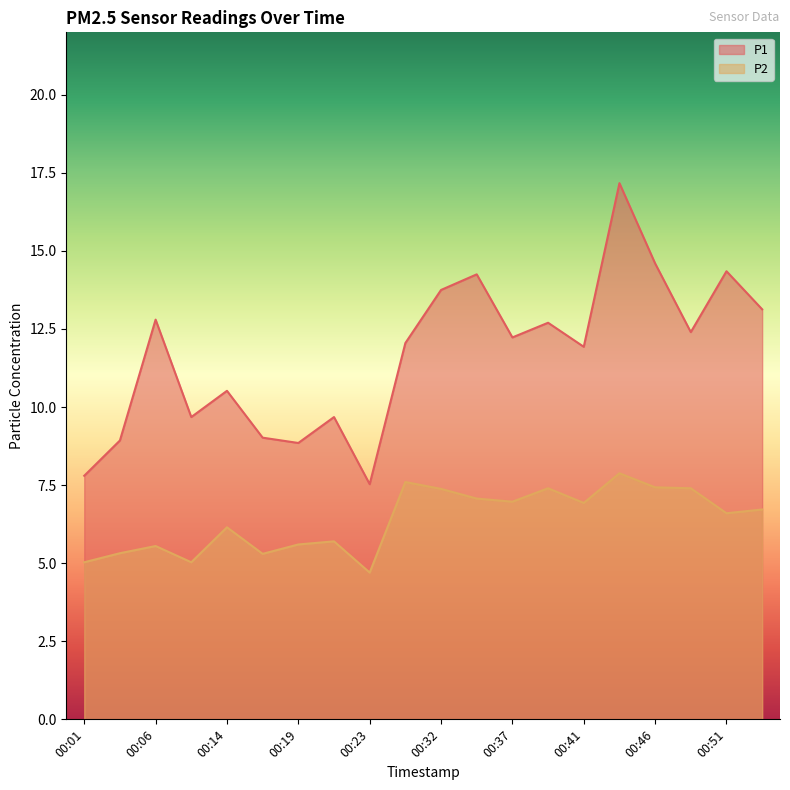

Rank the series at 00:14 from lowest to highest value.

P2, P1